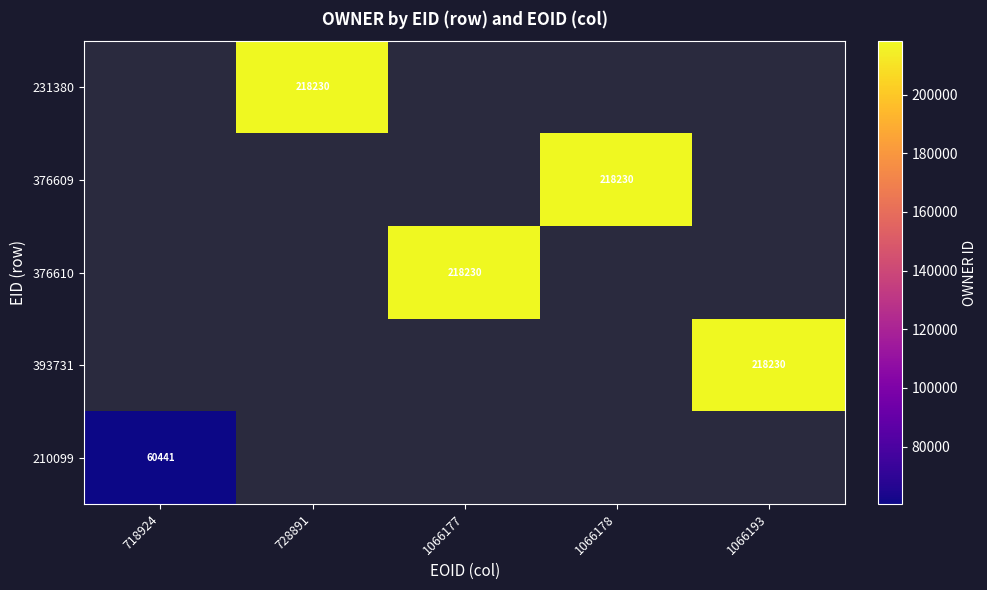

The 393731 series shows 86844 at 1066193. True or false?

False